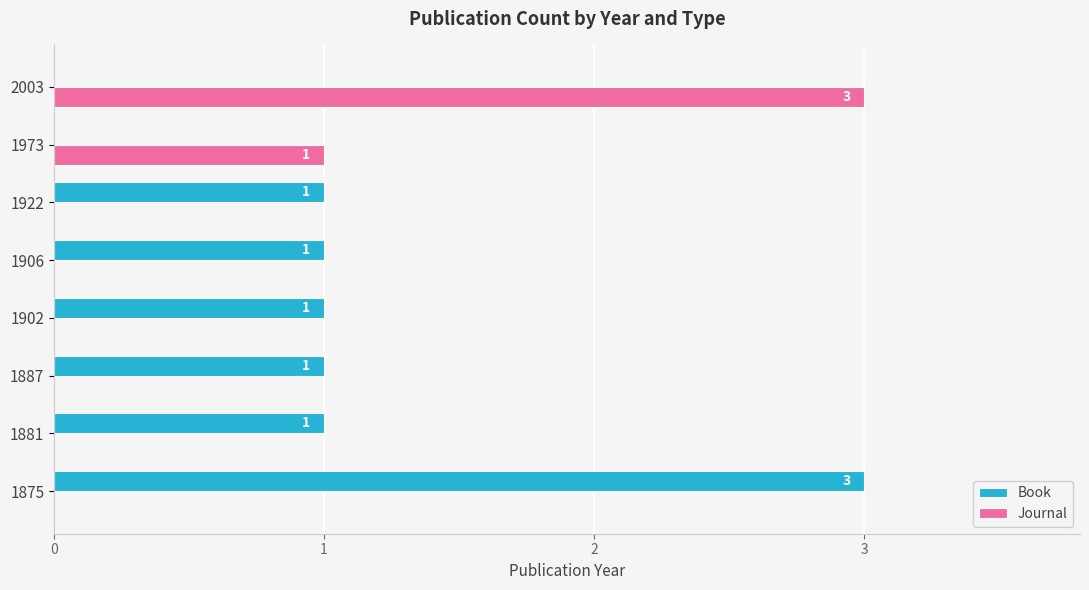

How many Journal values are between 0 and 1?

7